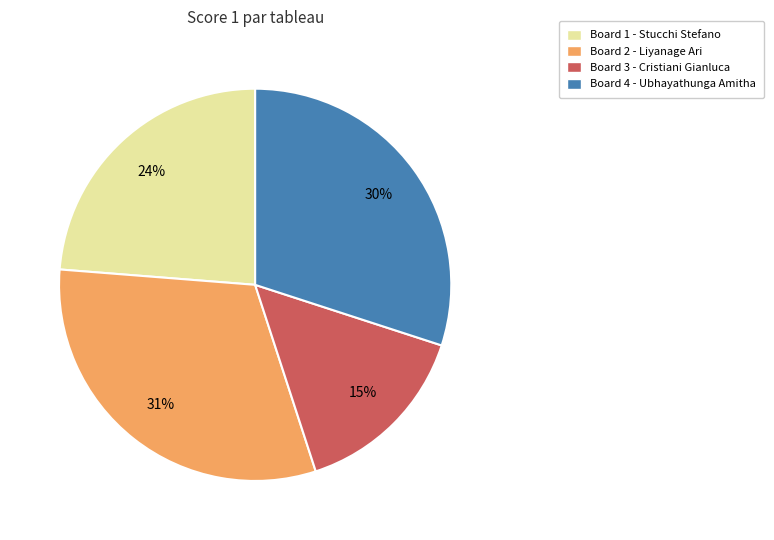

Is there any slice that represents more than half of the pie?

No